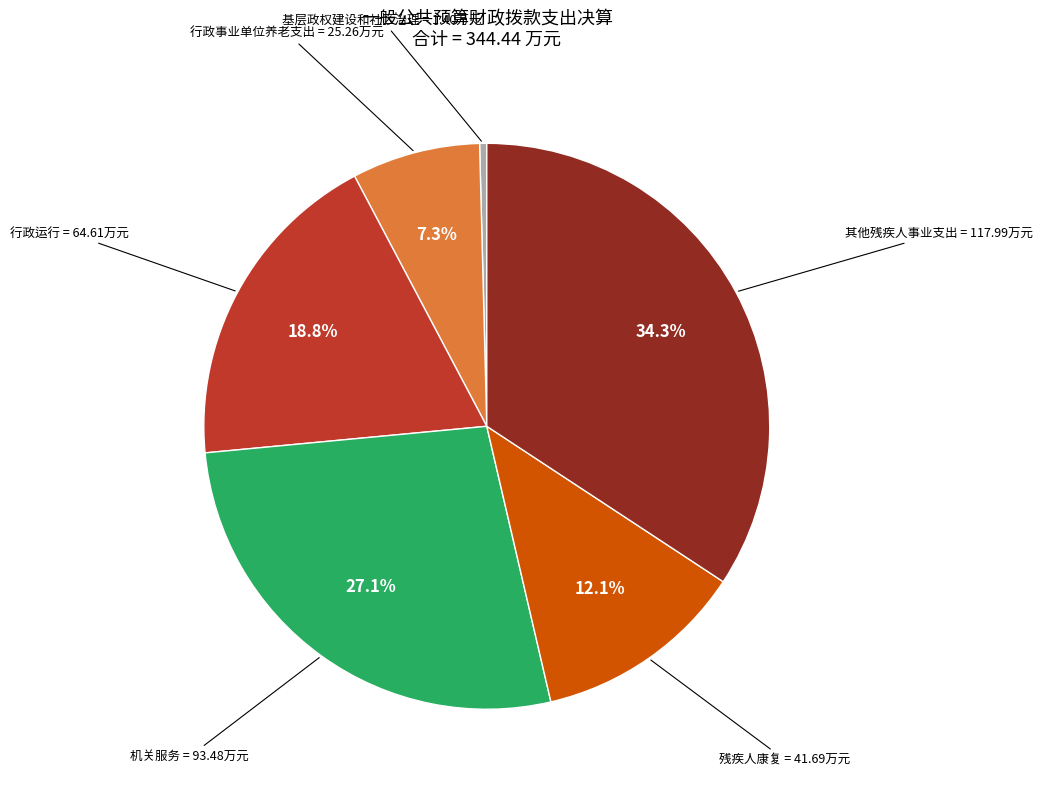

Which has a higher value, 机关服务 or 行政事业单位养老支出?

机关服务